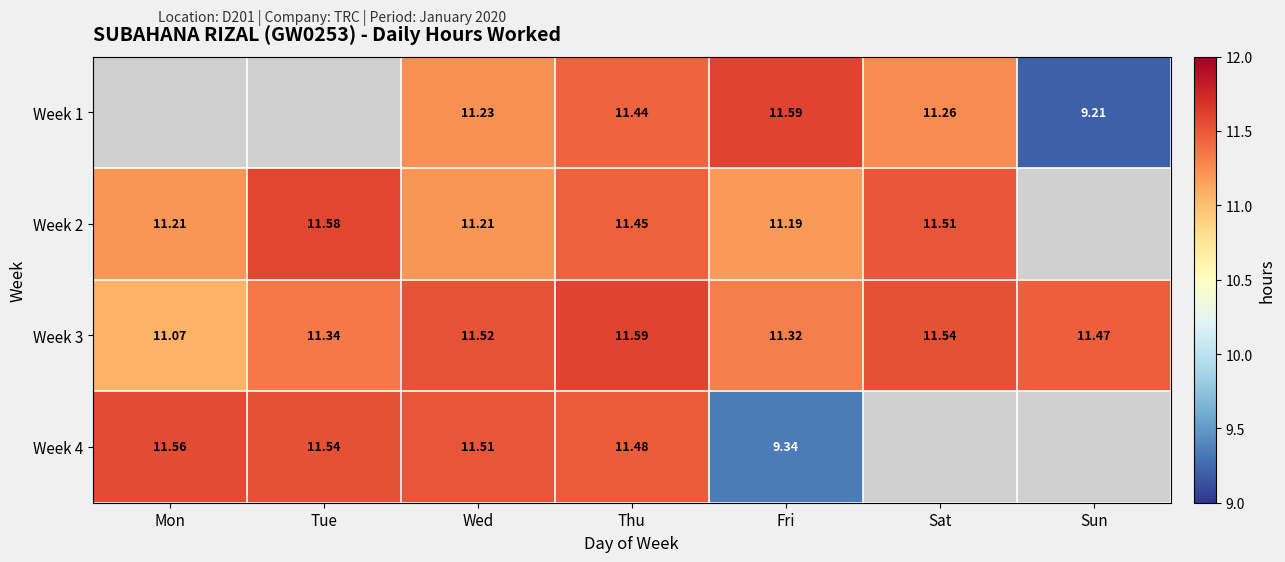

True or false: Week 2 has a value of 3.9 at Fri.

False